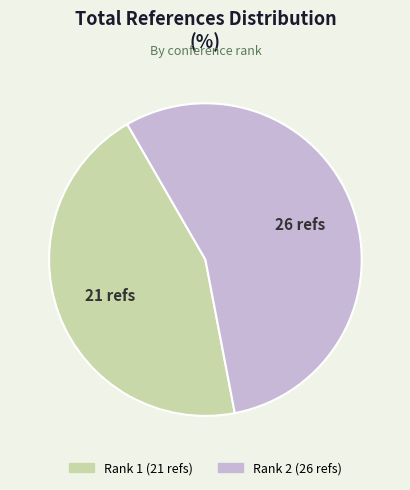

True or false: Rank 2 accounts for 41% of the total.

False